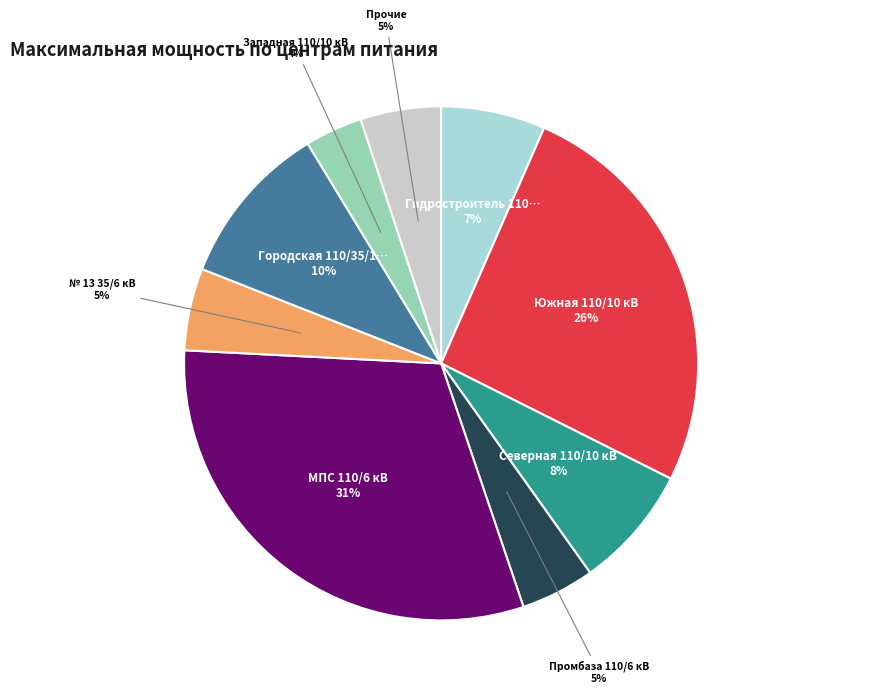

Is there any slice that represents more than half of the pie?

No